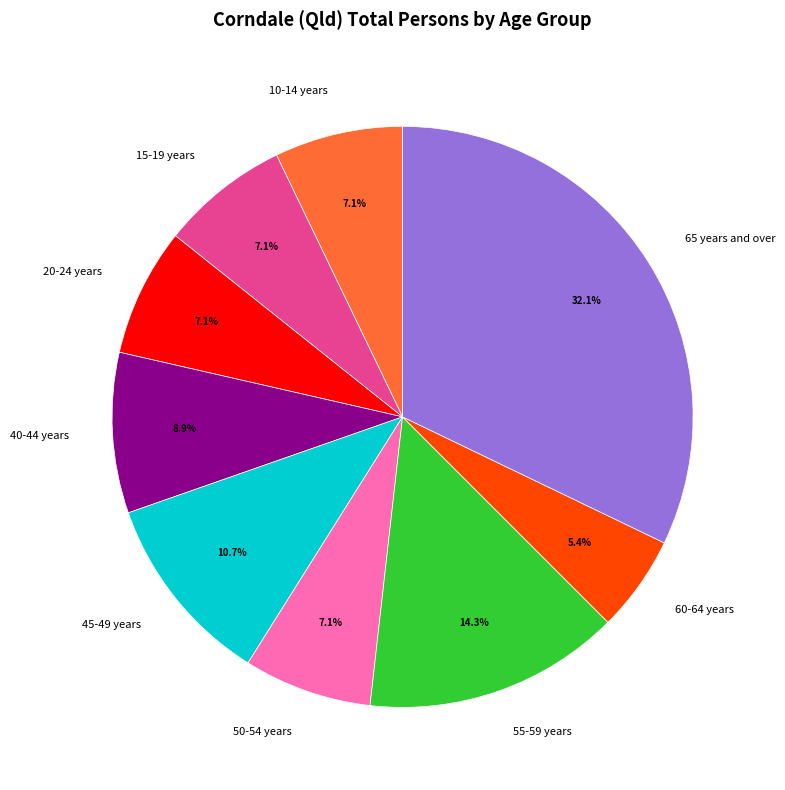

Does 55-59 years represent more than half of the total?

No